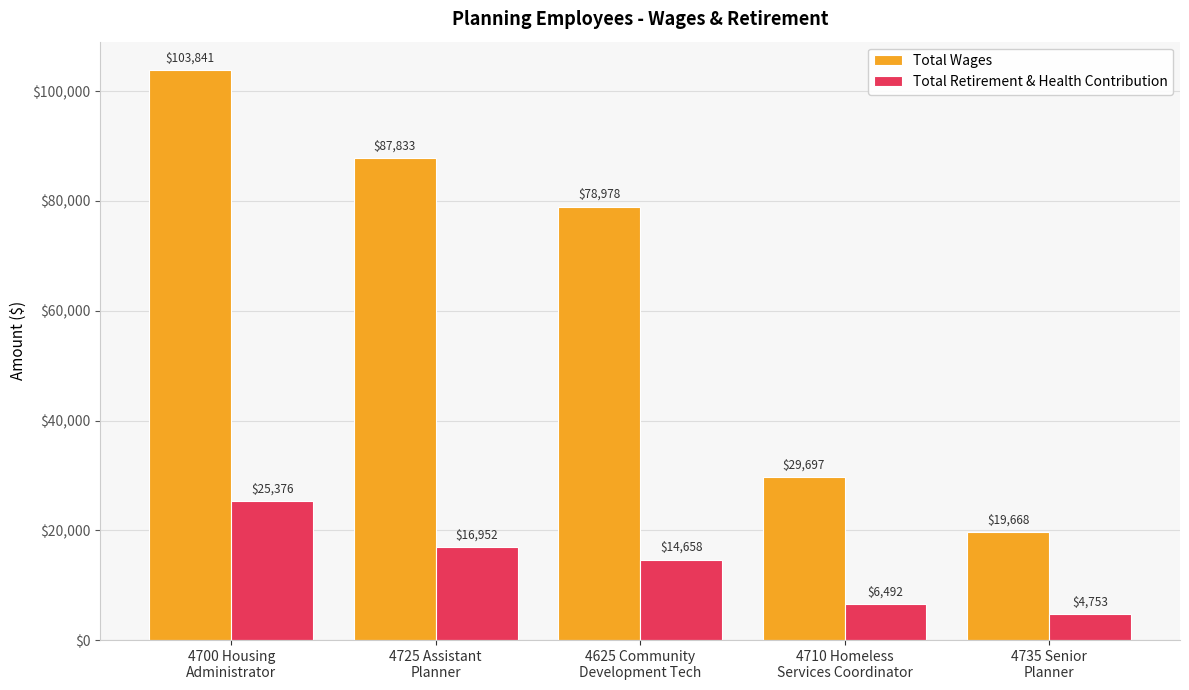

What position from the right is 4625 Community
Development Tech?

3